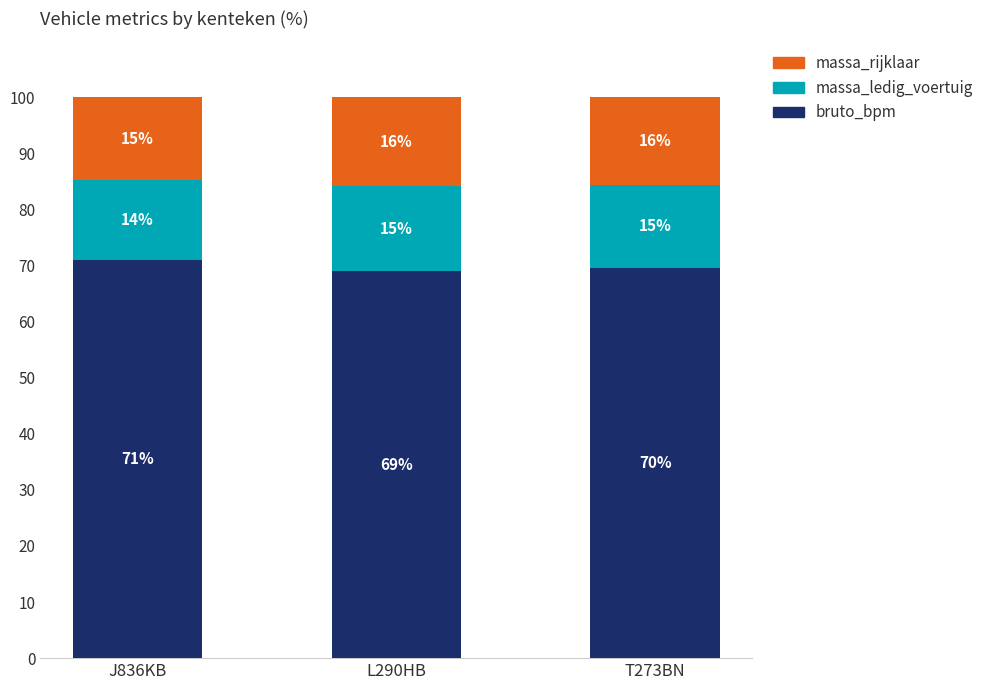

What is the difference between the massa_ledig_voertuig values at T273BN and J836KB?

0.8